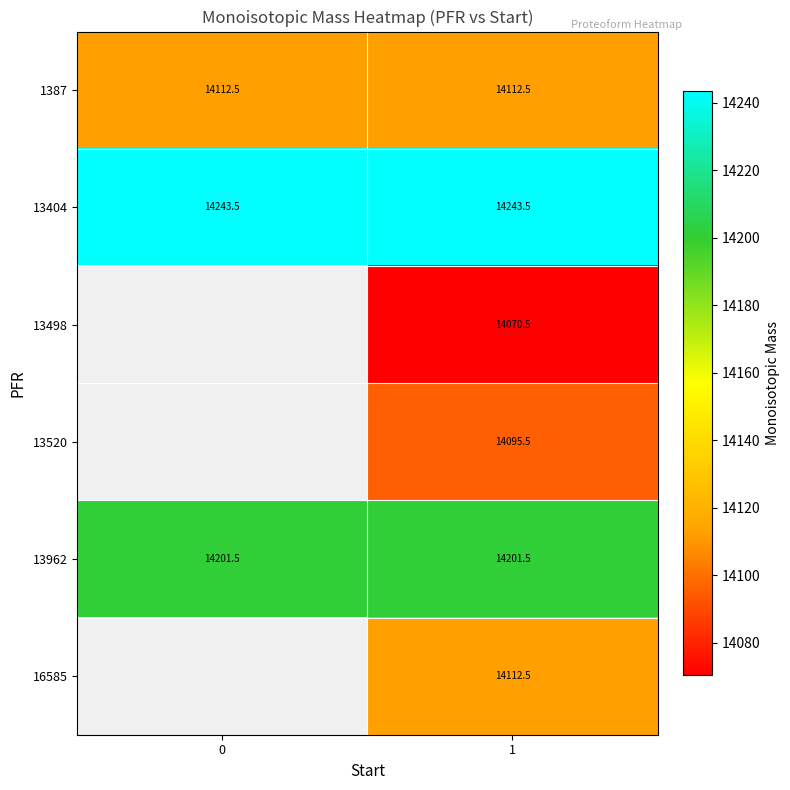

Is the value of 13404 at 0 greater than the value of 1387 at 0?

Yes